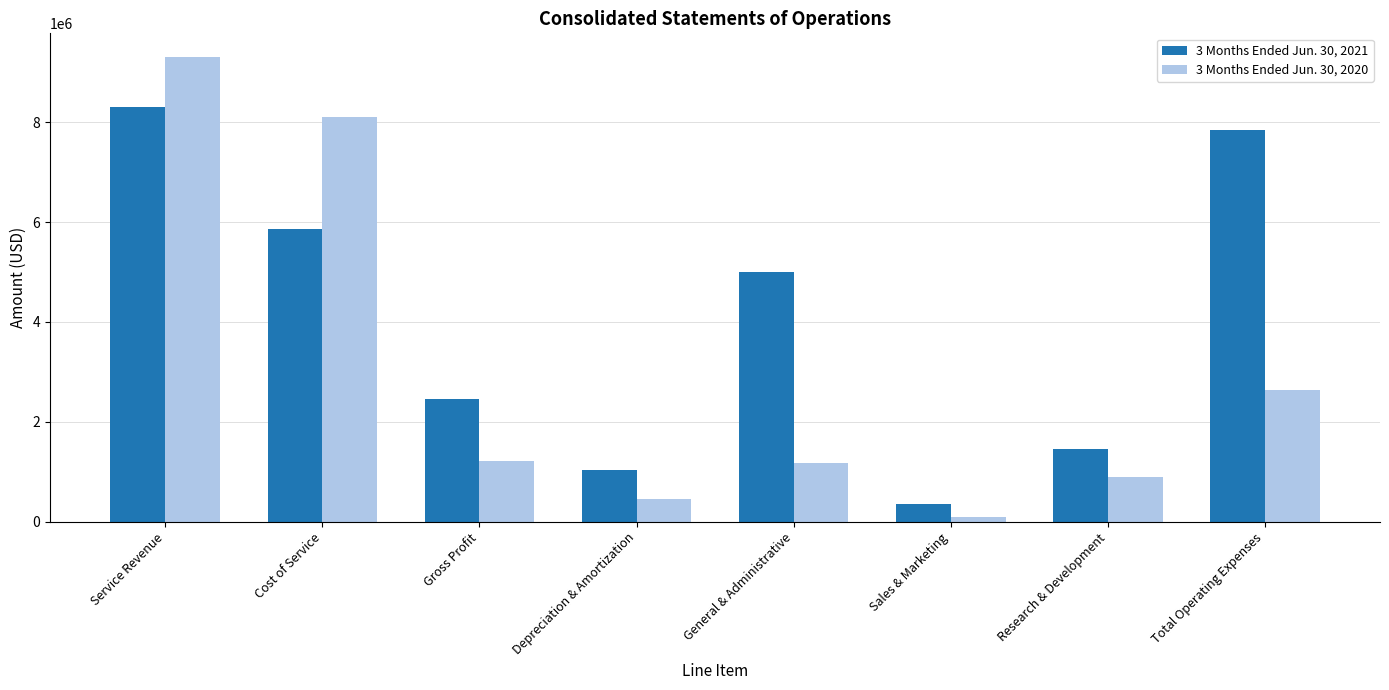

Which series has the largest total across all categories?

3 Months Ended Jun. 30, 2021